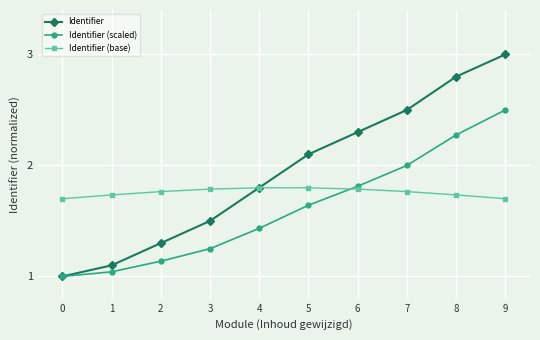

What is the total value across all series at 5?

5.5